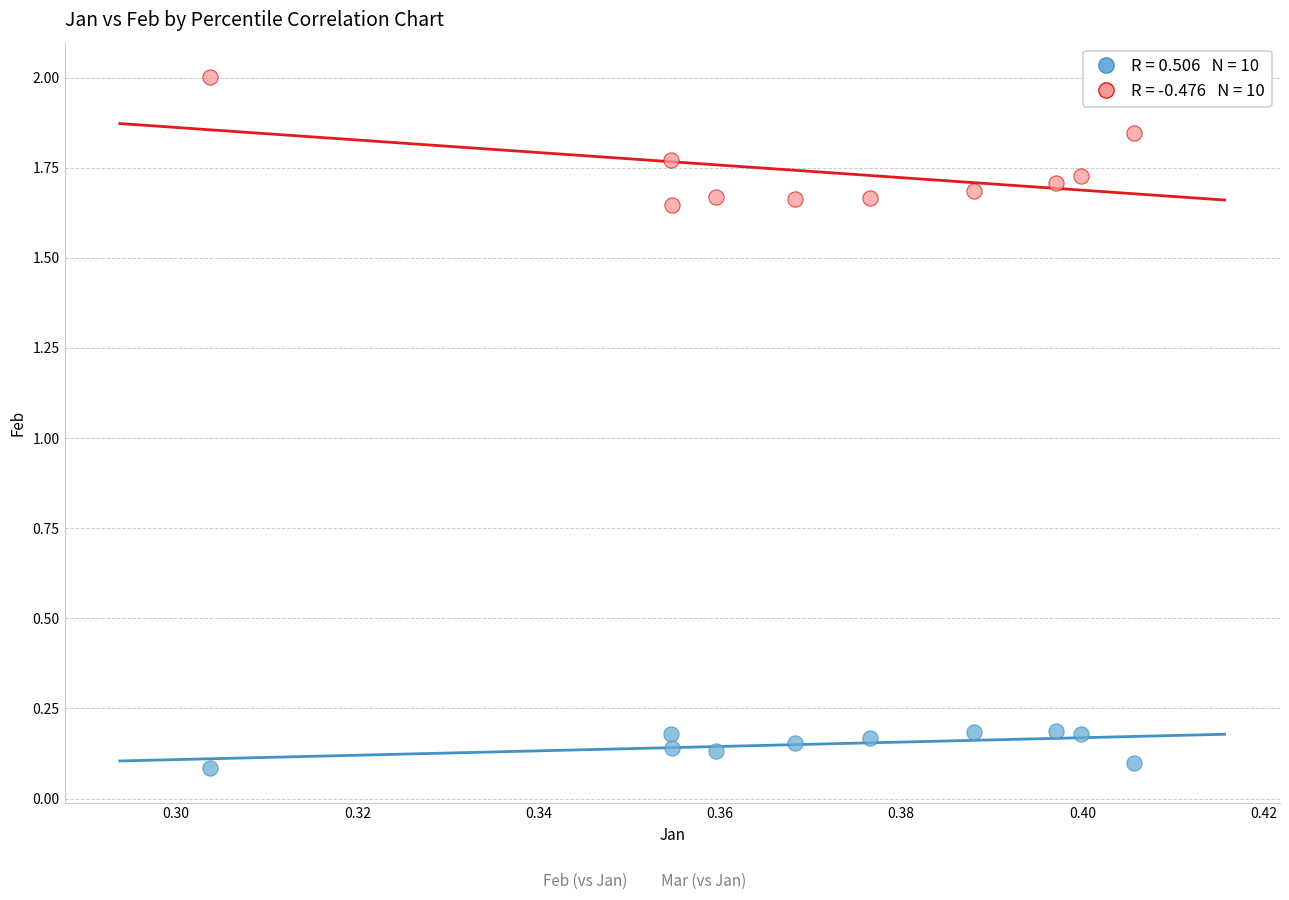

Across all data points, what is the range of Y values (max minus min)?

1.9